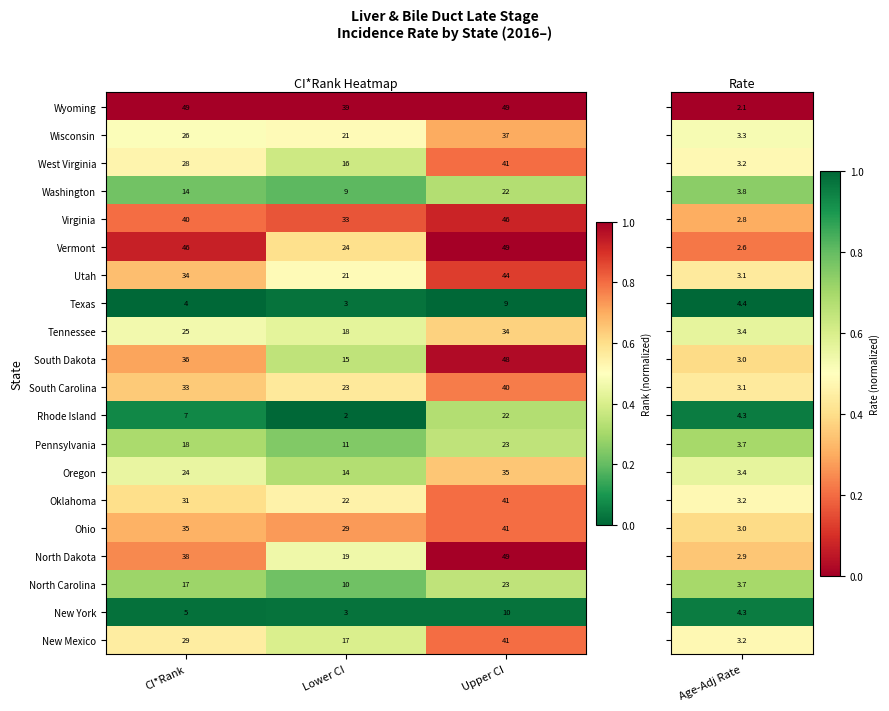

What is the greatest value displayed?

49